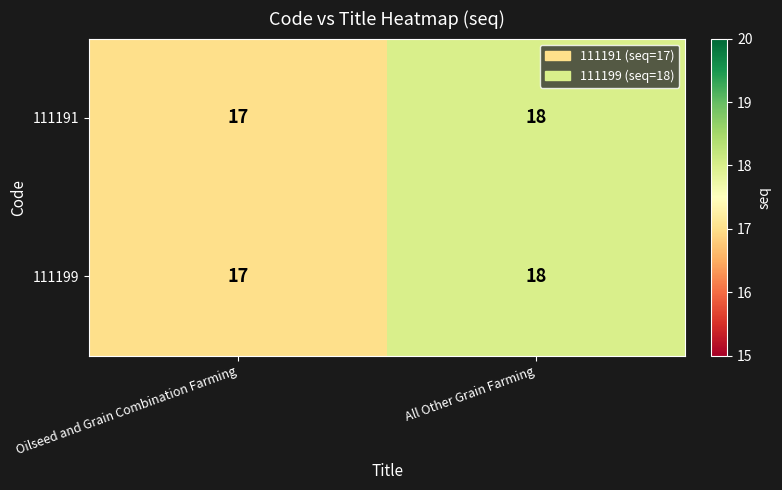

Reading left to right, extract all data points from this chart.

111191: 17	18
111199: 17	18